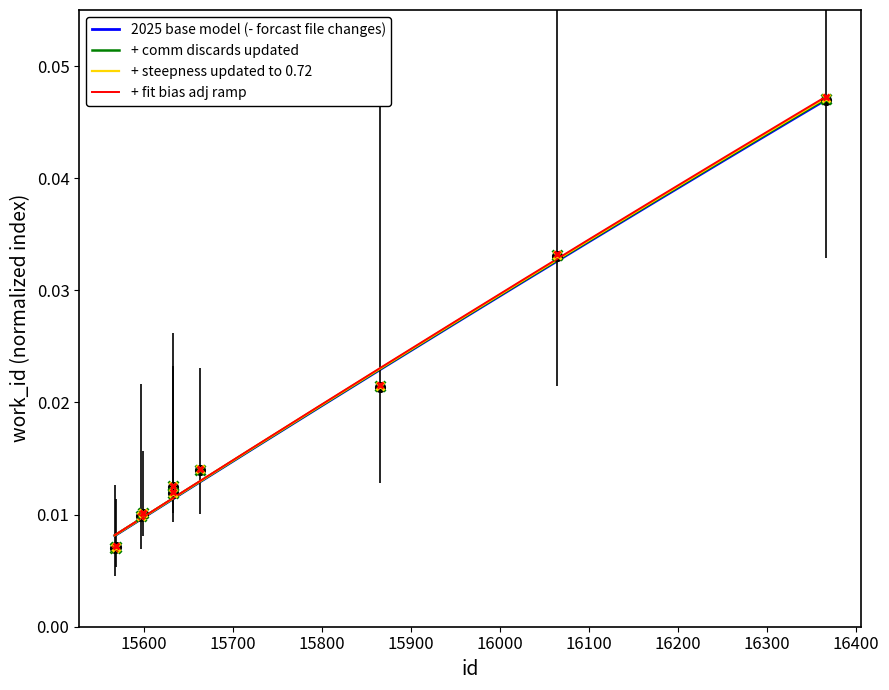

Between 16366 and 15663, which is larger?

16366